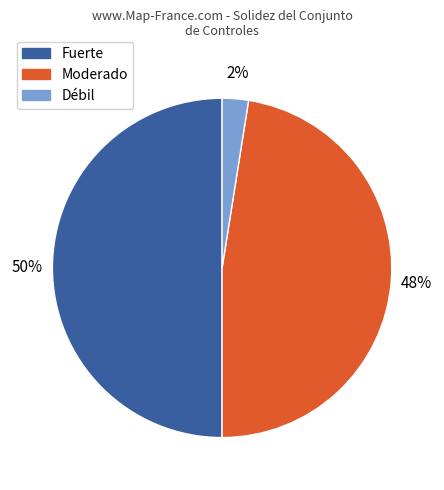

Rank the categories by value from highest to lowest.

Fuerte, Moderado, Débil